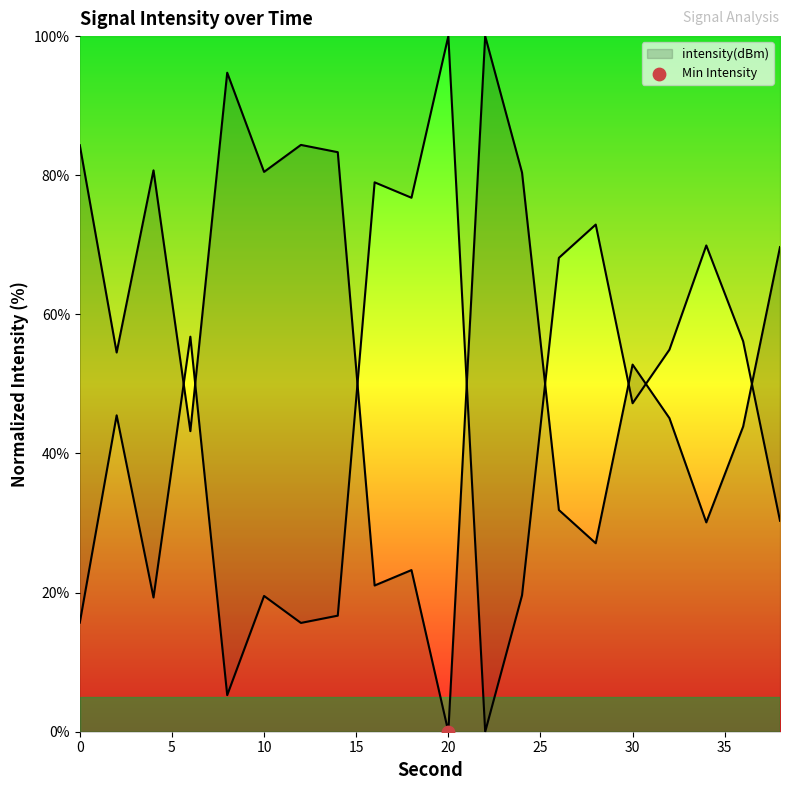

Between 34 and 32, which is larger?

32